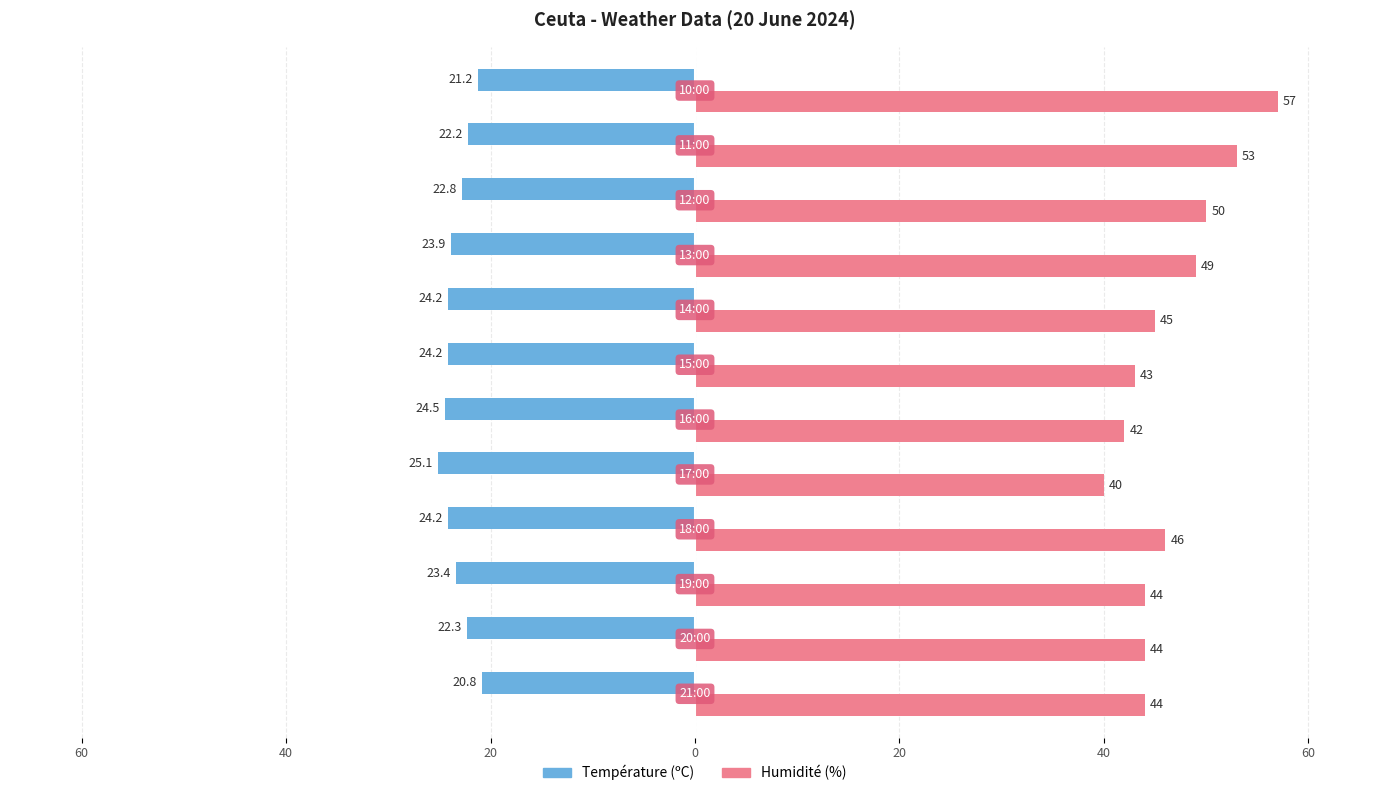

What are all the series names shown in the legend?

Température (ºC), Humidité (%)